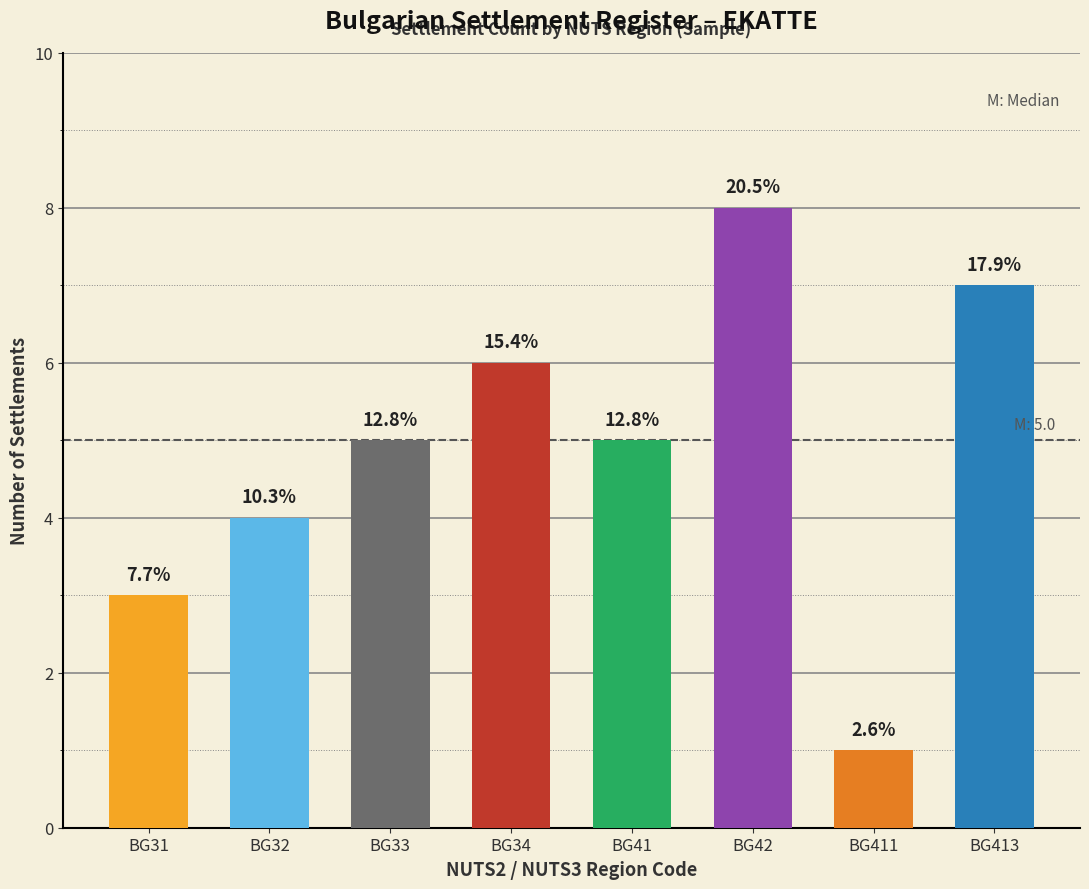

How many bars are there in total?

8